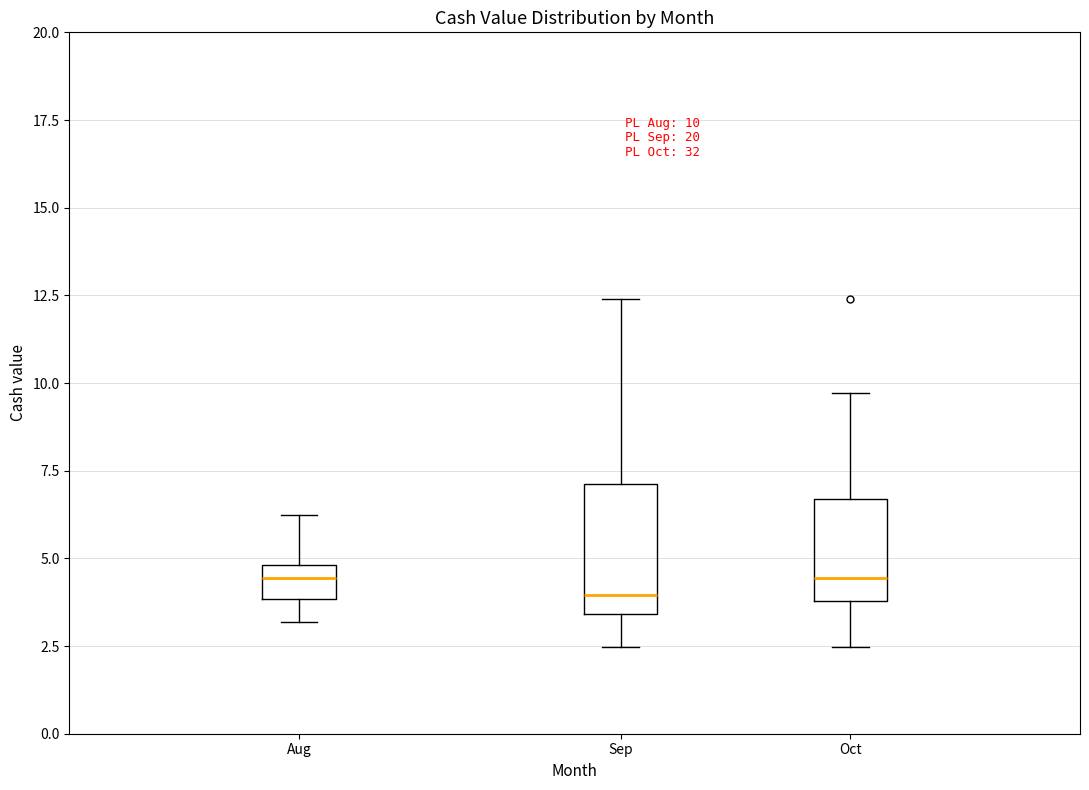

Comparing the boxes themselves (not the whiskers), which one is the tallest?

Sep